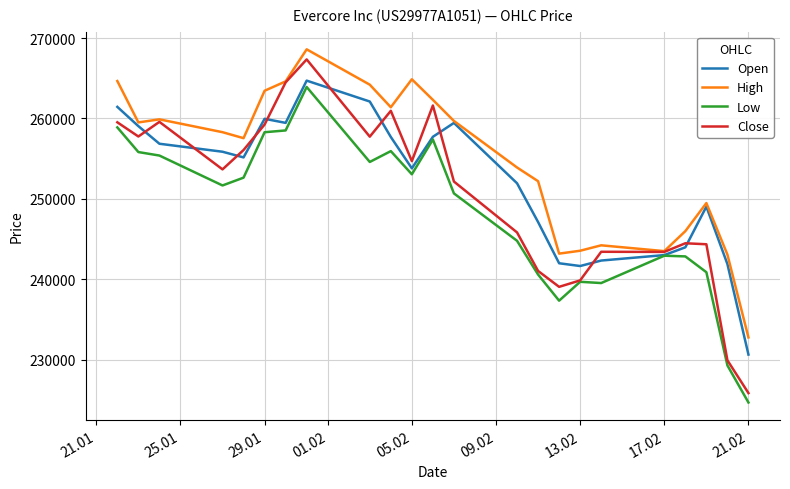

True or false: Open has more than 1 interior local peaks.

True